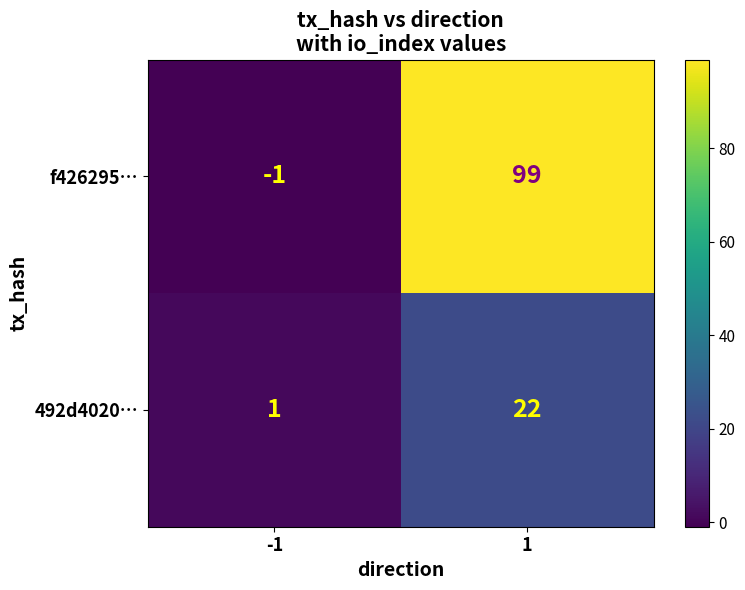

Rank the series by their average value, from lowest to highest.

492d4020…, f426295…